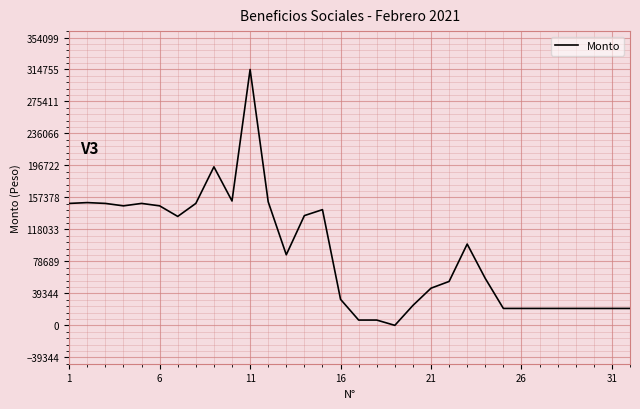

What is the greatest value displayed?

314755